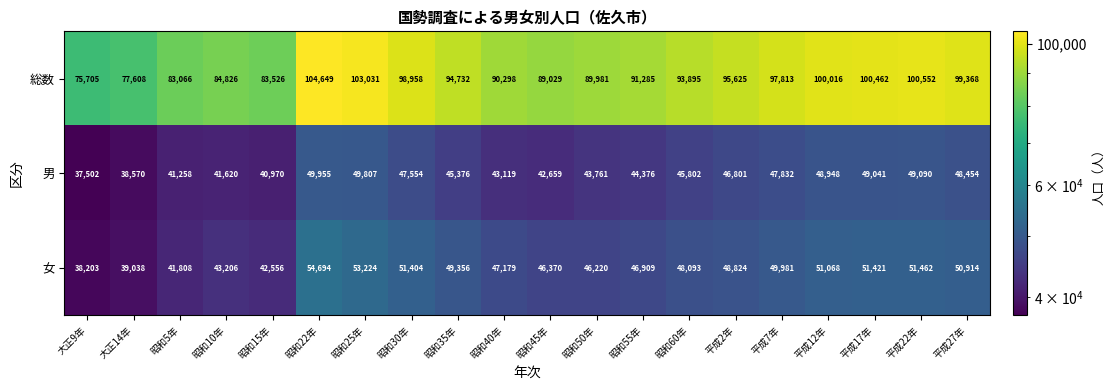

Count the number of data series in this chart.

3